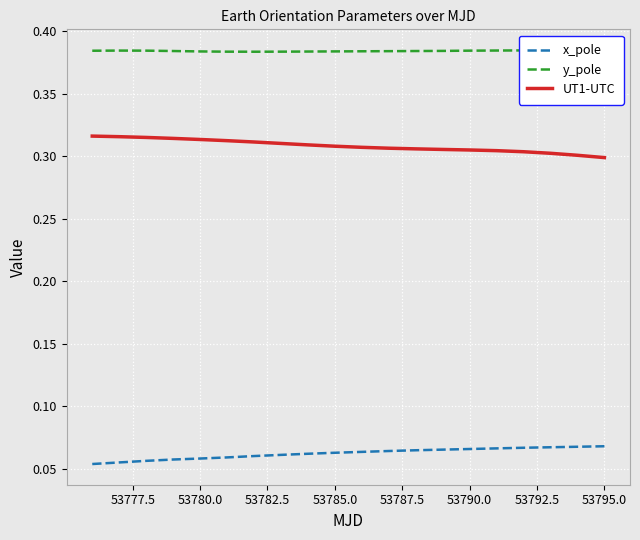

The value of x_pole at 53780.0 is 0.0. True or false?

False